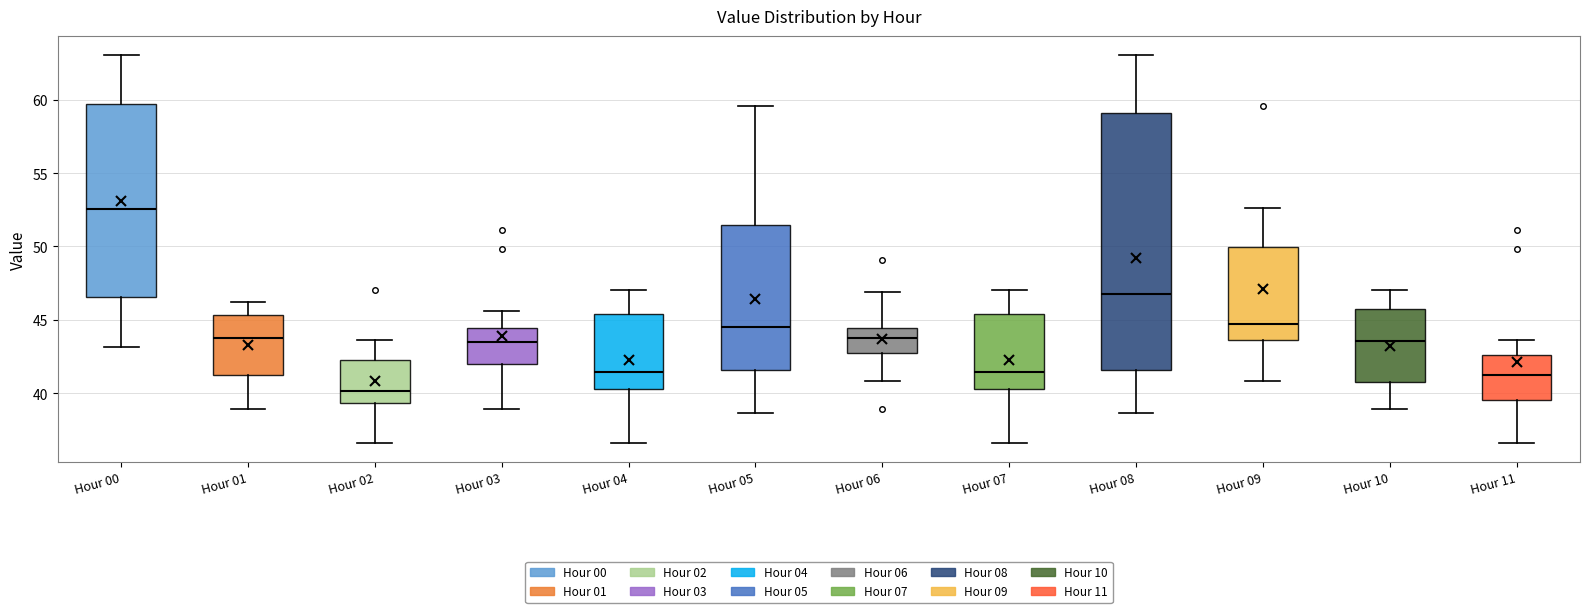

Reading left to right, transcribe this box plot: for each box, give where its median line is, the range the box spans, and where its two whiskers end, as read against the y-axis. The values are not printed on the chart, so give them approximately, as read against the axis.

Hour 00: median 52.5, box 46.5 to 59.5, whiskers 43.0 to 63.0
Hour 01: median 44.0, box 41.5 to 45.5, whiskers 39.0 to 46.0
Hour 02: median 40.0, box 39.5 to 42.5, whiskers 36.5 to 43.5
Hour 03: median 43.5, box 42.0 to 44.5, whiskers 39.0 to 45.5
Hour 04: median 41.5, box 40.5 to 45.5, whiskers 36.5 to 47.0
Hour 05: median 44.5, box 41.5 to 51.5, whiskers 38.5 to 59.5
Hour 06: median 44.0, box 42.5 to 44.5, whiskers 41.0 to 47.0
Hour 07: median 41.5, box 40.5 to 45.5, whiskers 36.5 to 47.0
Hour 08: median 46.5, box 41.5 to 59.0, whiskers 38.5 to 63.0
Hour 09: median 44.5, box 43.5 to 50.0, whiskers 41.0 to 52.5
Hour 10: median 43.5, box 41.0 to 45.5, whiskers 39.0 to 47.0
Hour 11: median 41.5, box 39.5 to 42.5, whiskers 36.5 to 43.5